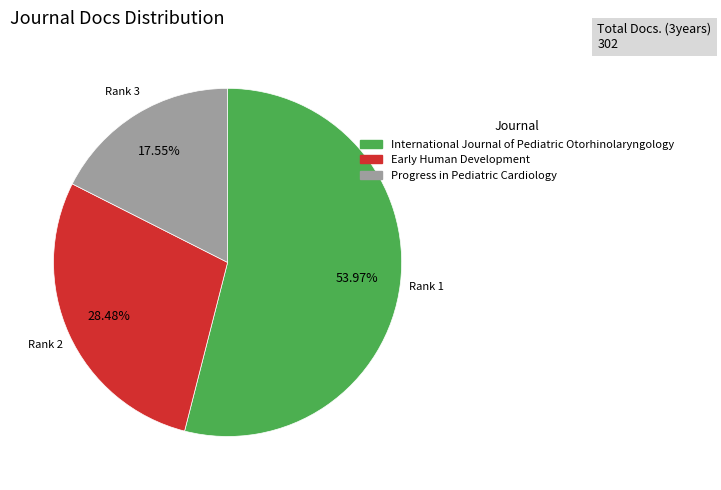

Which category accounts for the majority?

International Journal of Pediatric Otorhinolaryngology